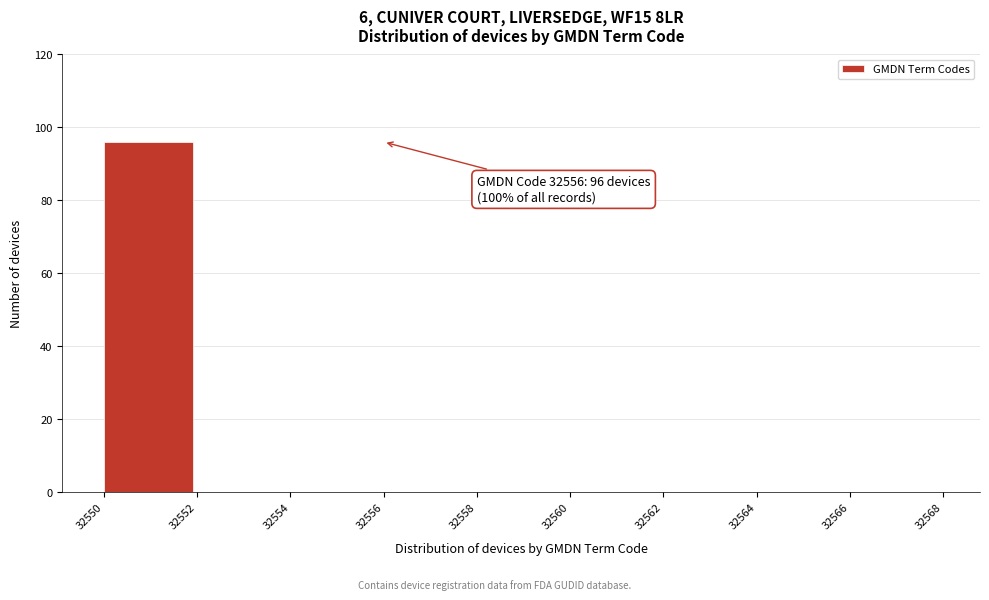

Reading right to left, extract all data points from this chart.

32566=0	32564=0	32562=0	32560=0	32558=0	32556=0	32554=0	32552=0	32550=96